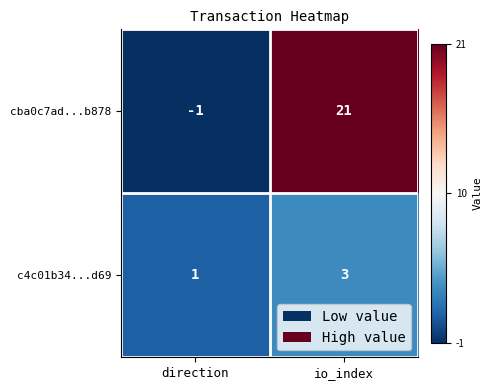

Which series has the largest range (max minus min)?

cba0c7ad...b878